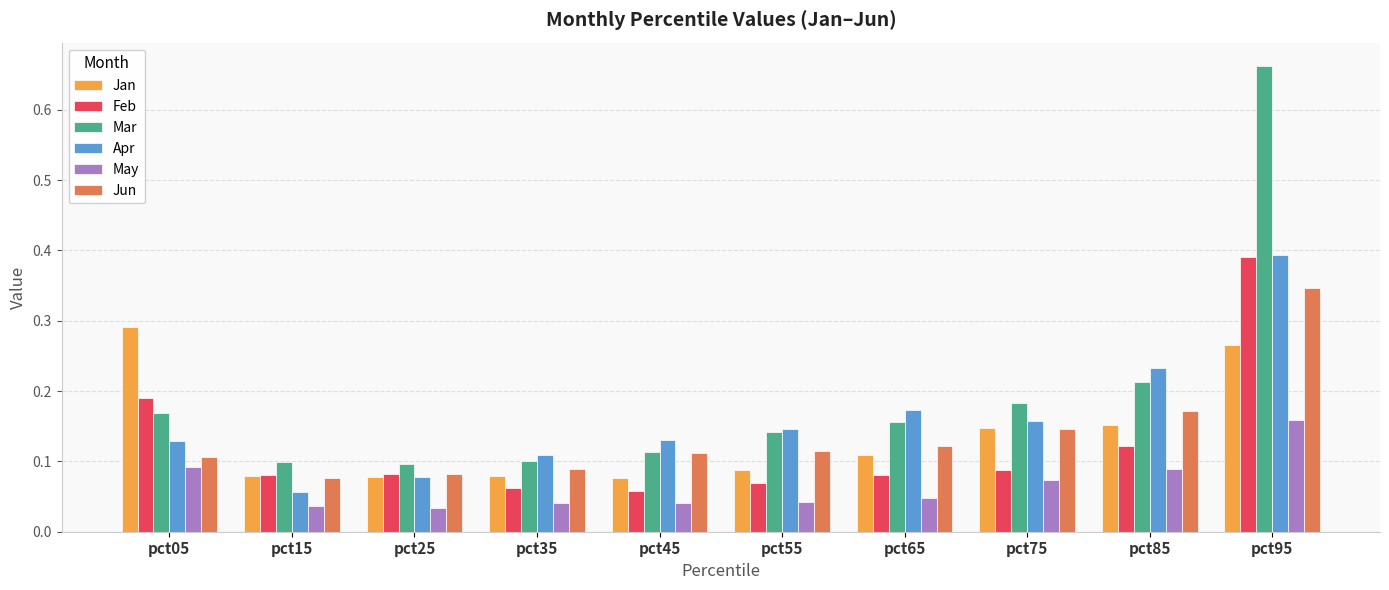

What are all the series names shown in the legend?

Jan, Feb, Mar, Apr, May, Jun